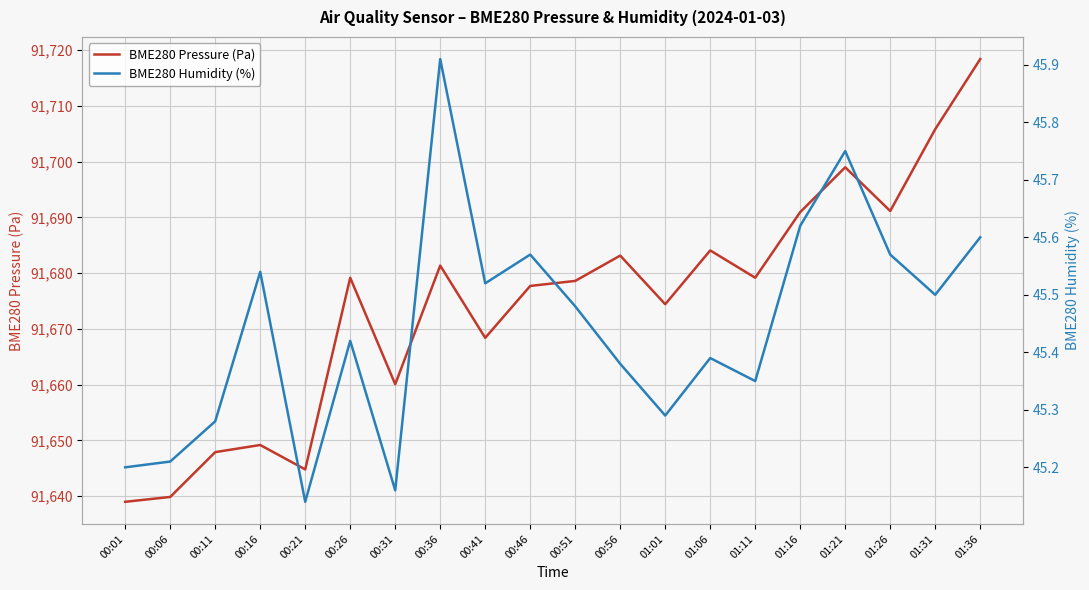

What is the value of the BME280 Pressure (Pa) point at the 1st from the left?

91639.0